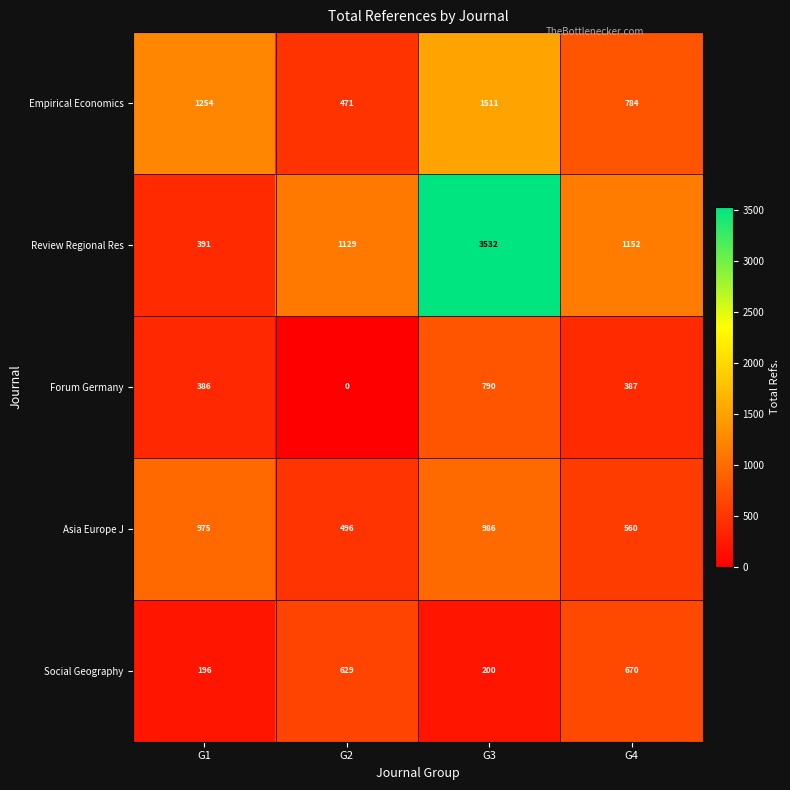

Is it true that Forum Germany equals 386 at G1?

True